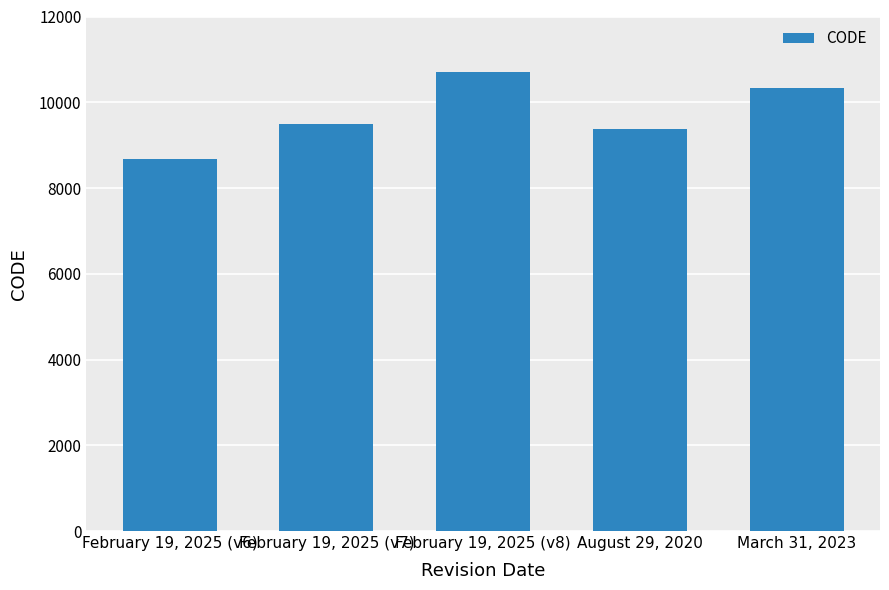

What is the change in value from February 19, 2025 (v6) to March 31, 2023?

+1647